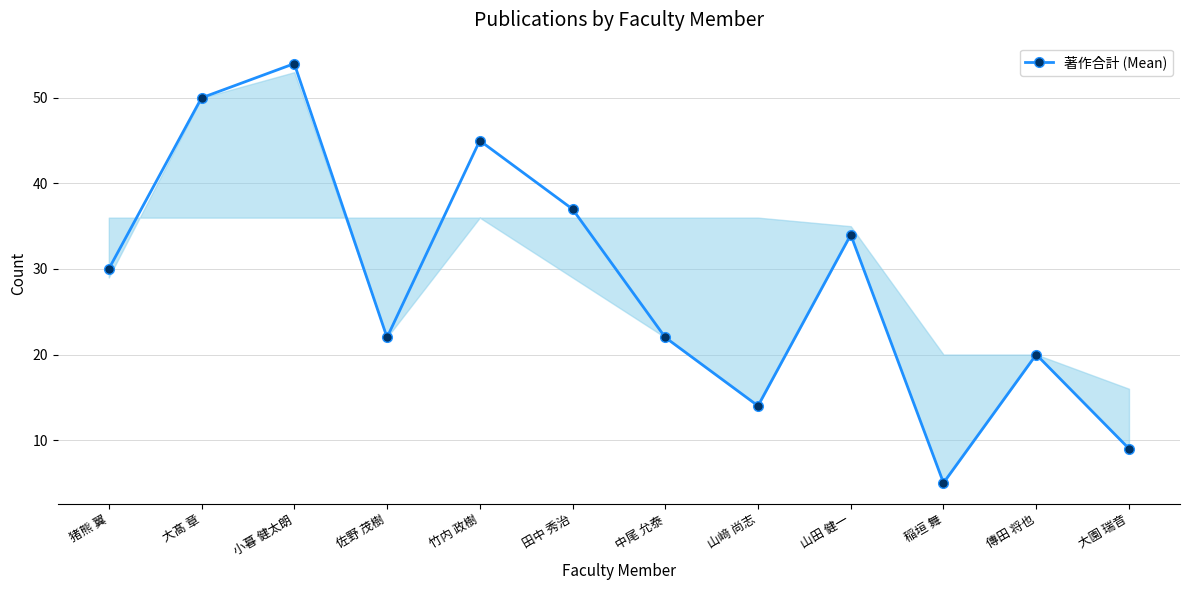

True or false: the data has more than 0 interior local peaks.

True